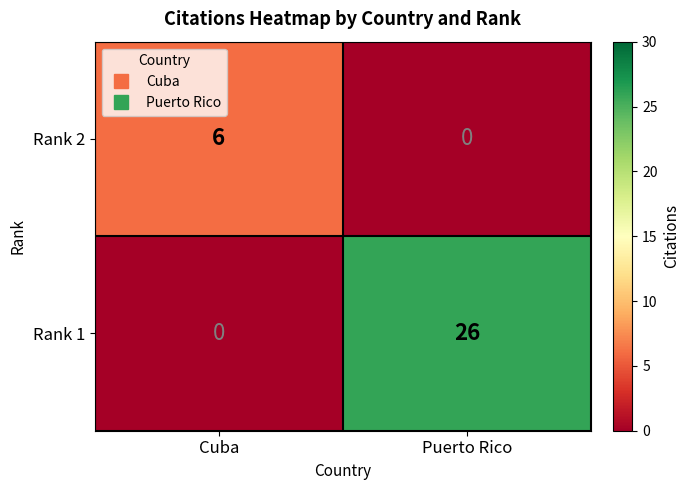

Which series has the widest spread of values?

Rank 1